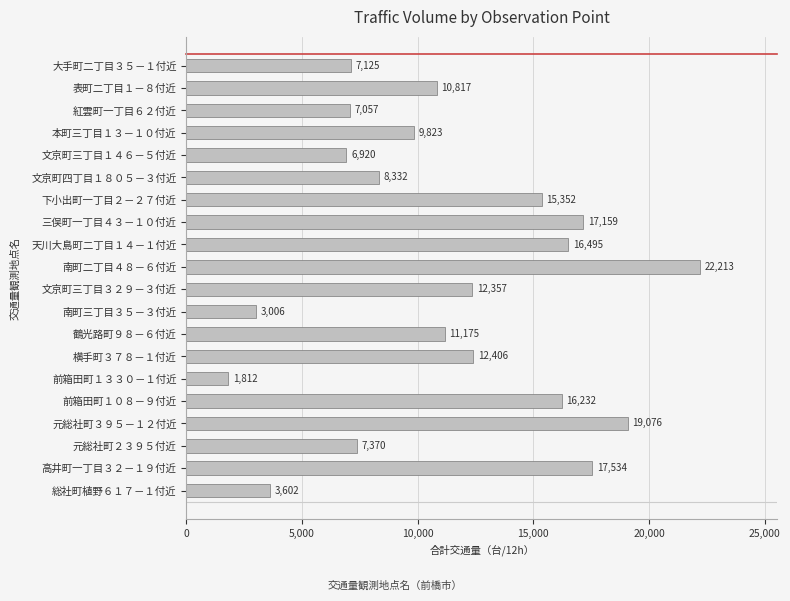

What is the greatest value displayed?

22213